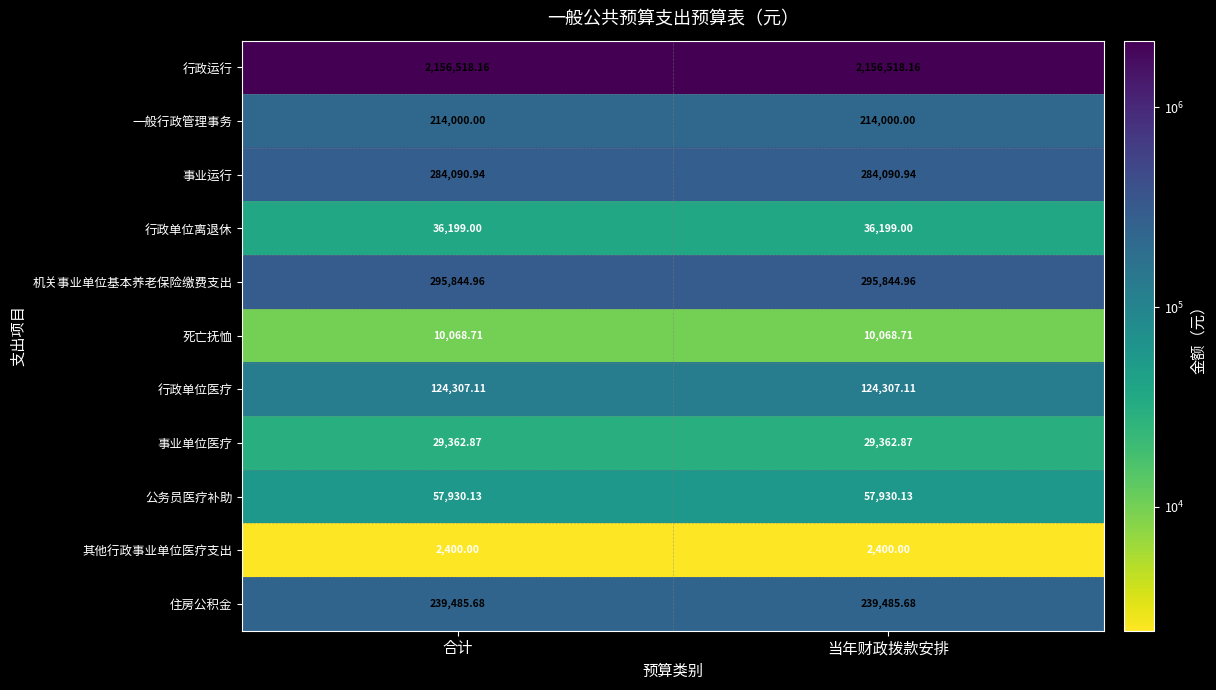

Rank the series by their maximum value, from lowest to highest.

其他行政事业单位医疗支出, 死亡抚恤, 事业单位医疗, 行政单位离退休, 公务员医疗补助, 行政单位医疗, 一般行政管理事务, 住房公积金, 事业运行, 机关事业单位基本养老保险缴费支出, 行政运行